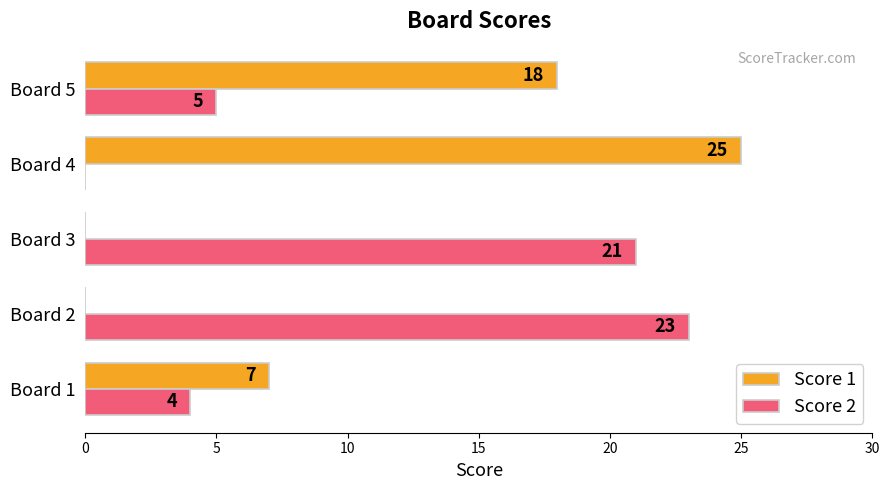

At which label is Score 2 closest to 11?

Board 5